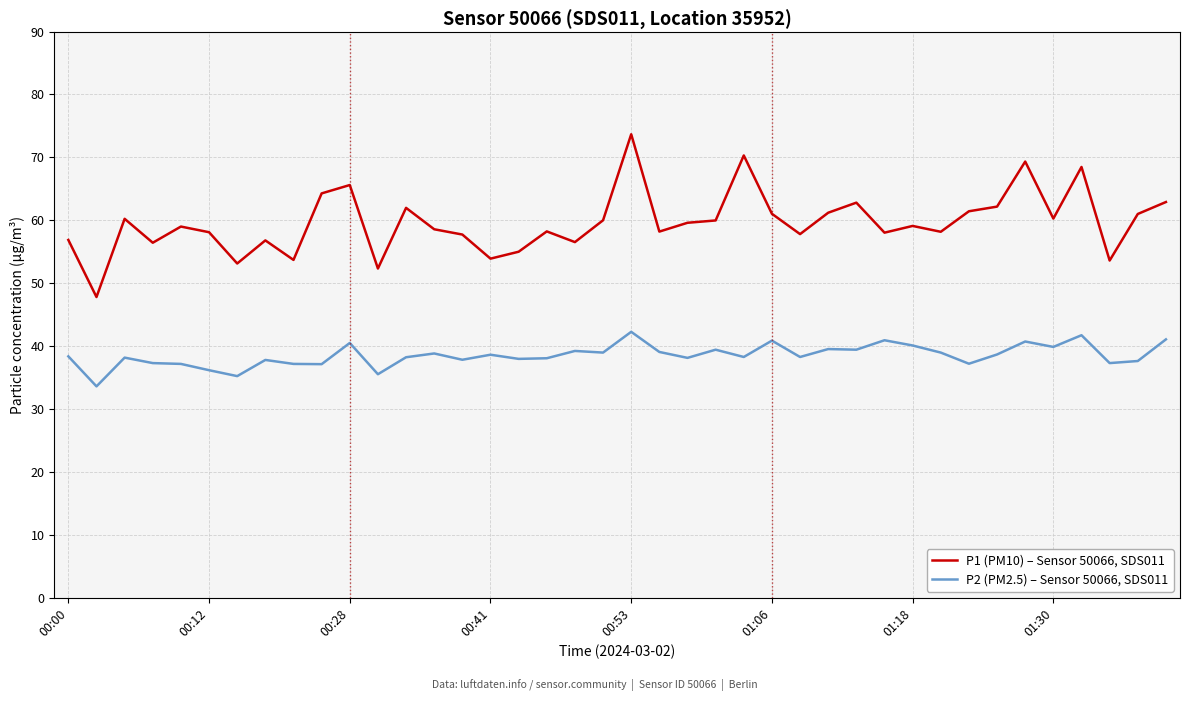

List the series in order of their overall mean, highest first.

P1 (PM10) – Sensor 50066, SDS011, P2 (PM2.5) – Sensor 50066, SDS011